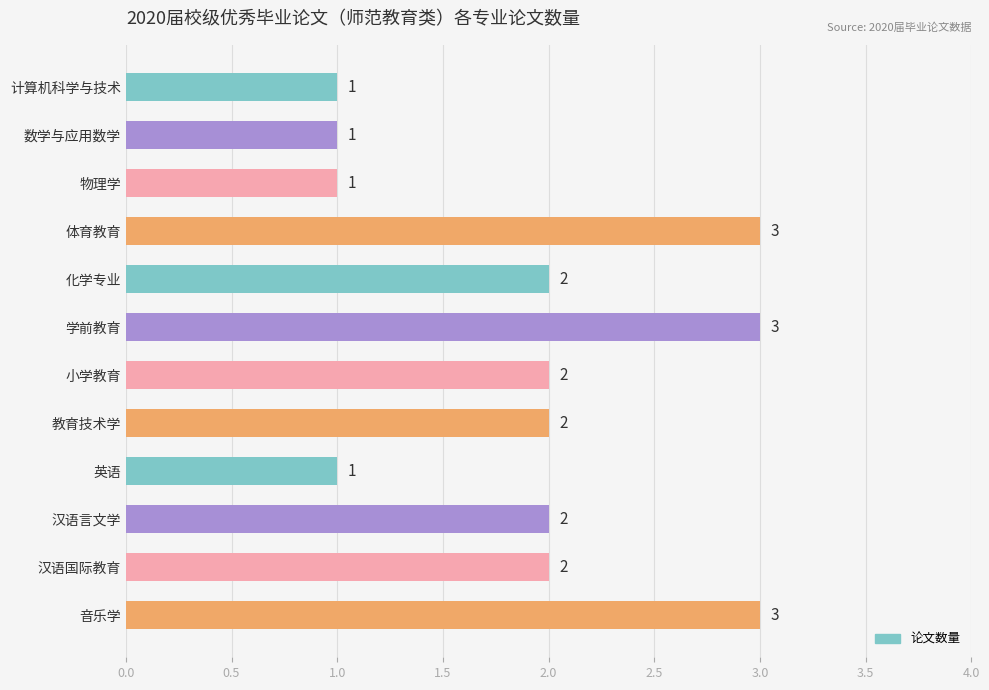

Count the values in the range 1 to 3.

12